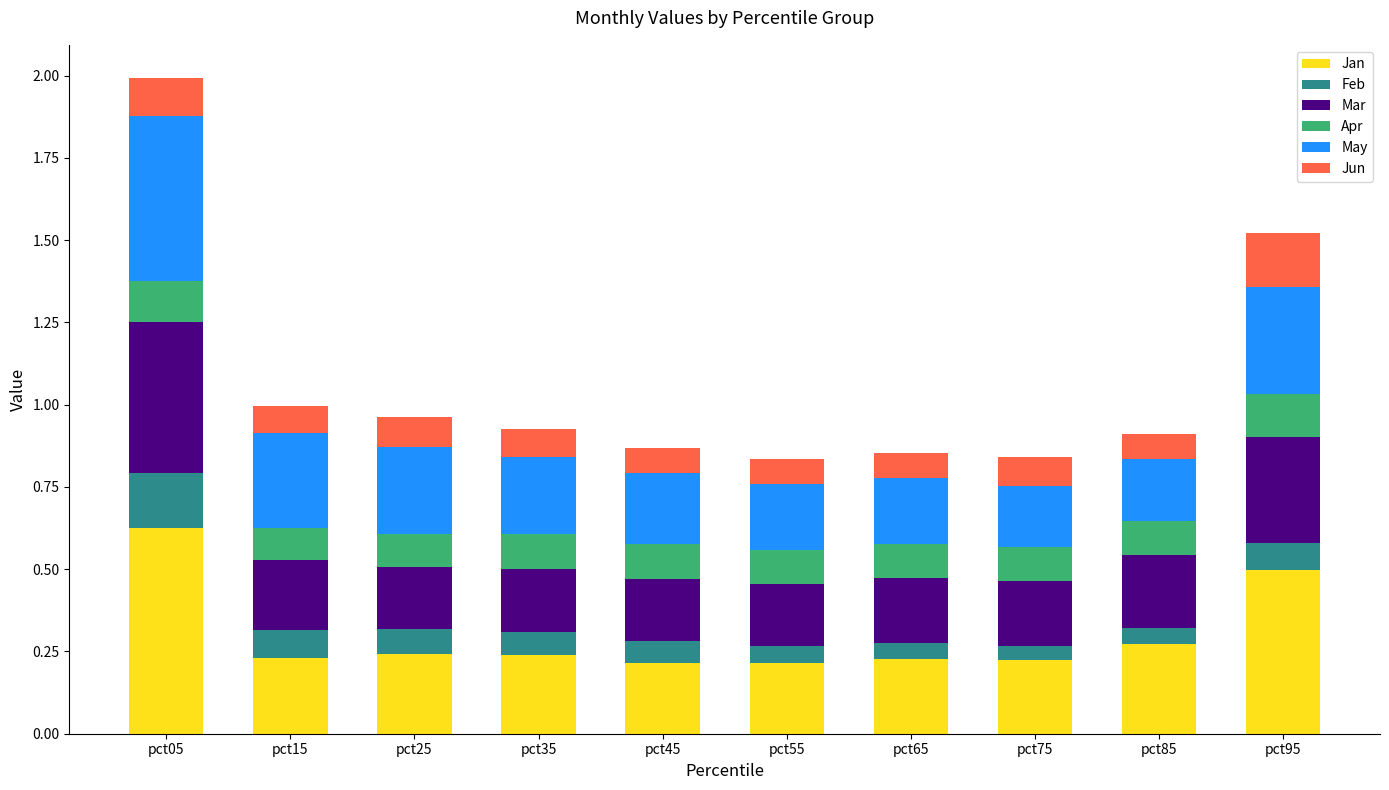

At which category is the sum across all series the highest?

pct05